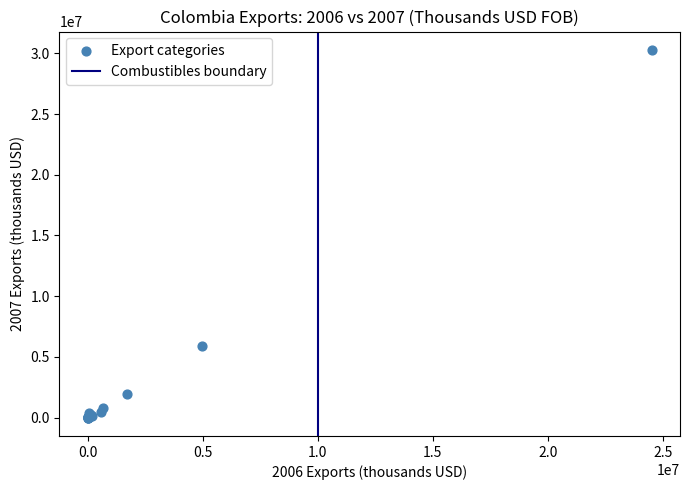

What Y value in the scatter plot is closest to 15139874?

5914566.2